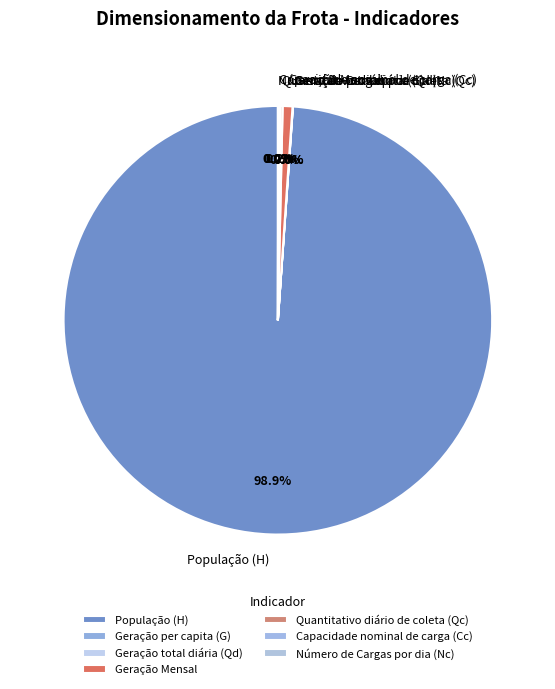

To the nearest percent, what is the difference between the largest and smallest slice percentages?

99%